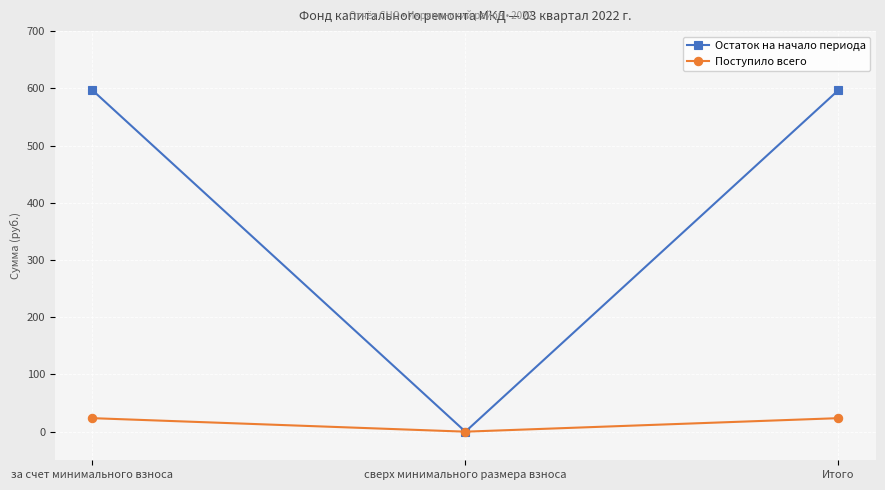

How many distinct data groups are displayed?

2